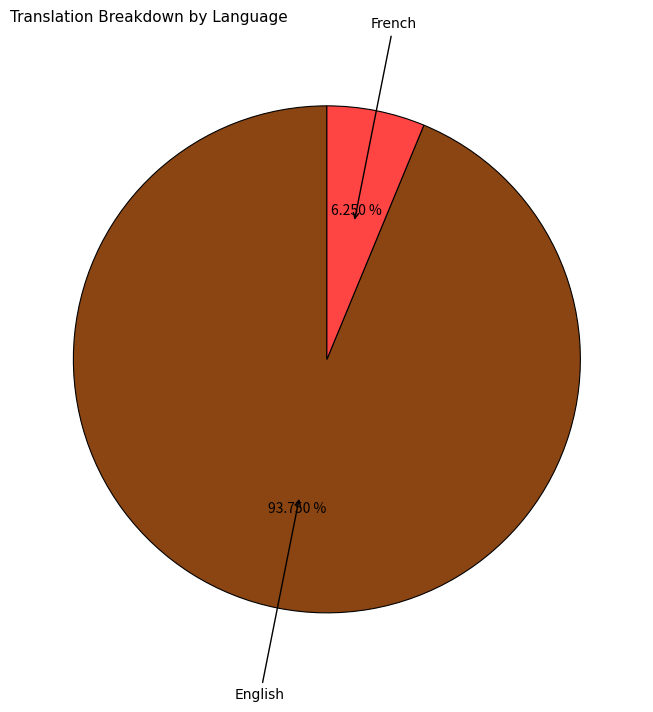

Is there a majority slice in this chart?

Yes